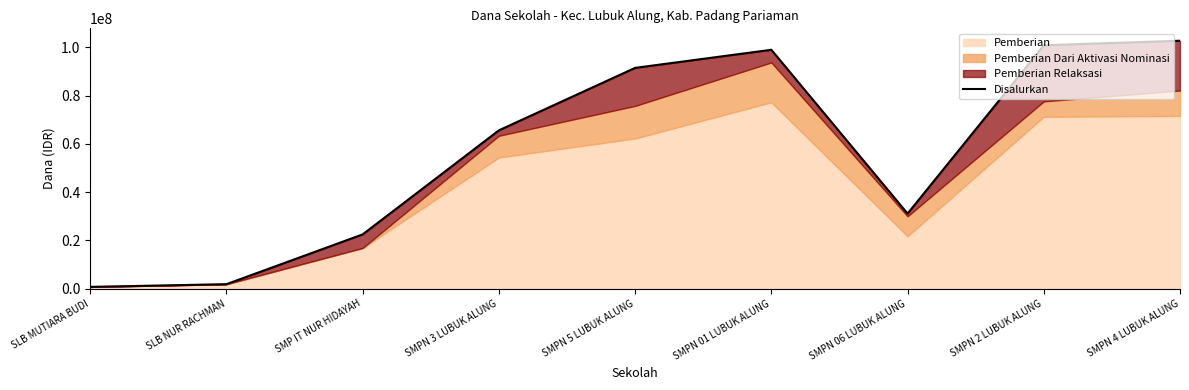

Which label corresponds to the largest value in the chart?

SMPN 4 LUBUK ALUNG